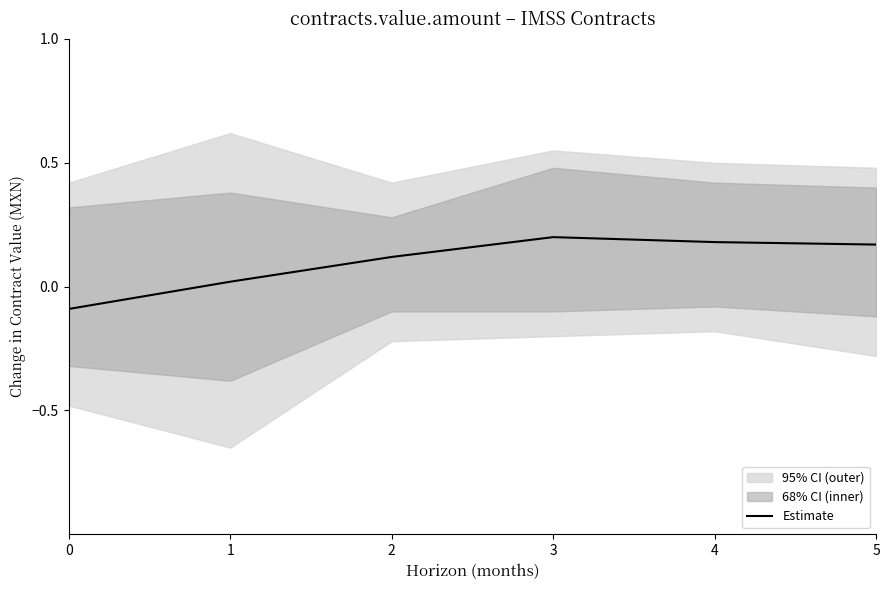

How many interior local peaks (higher than both neighbors) does the data have?

1